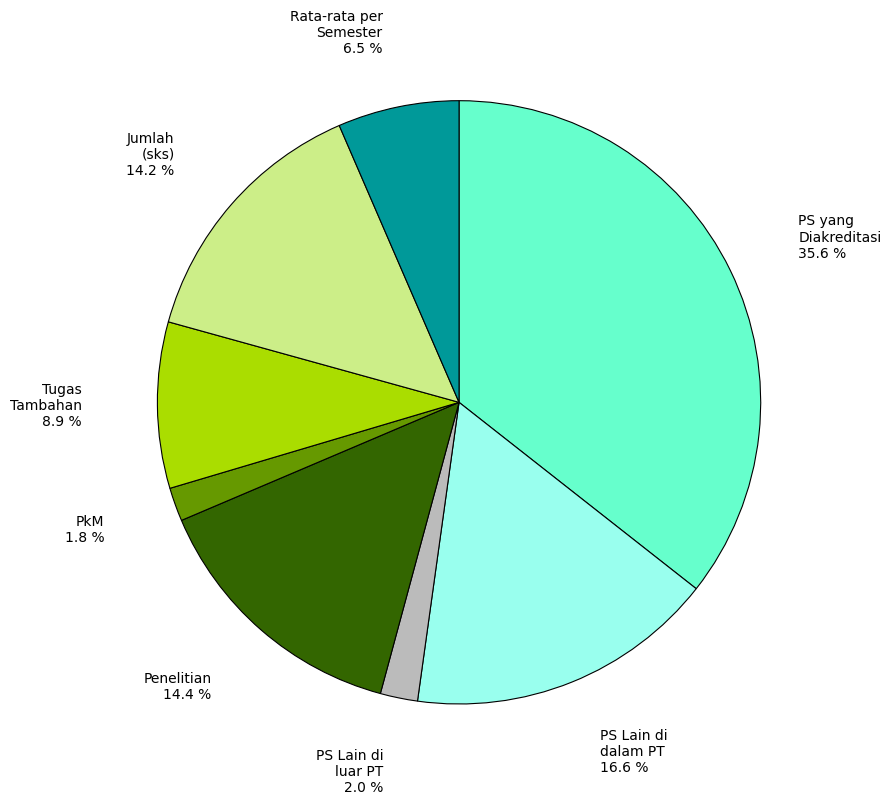

Is there a majority slice in this chart?

No